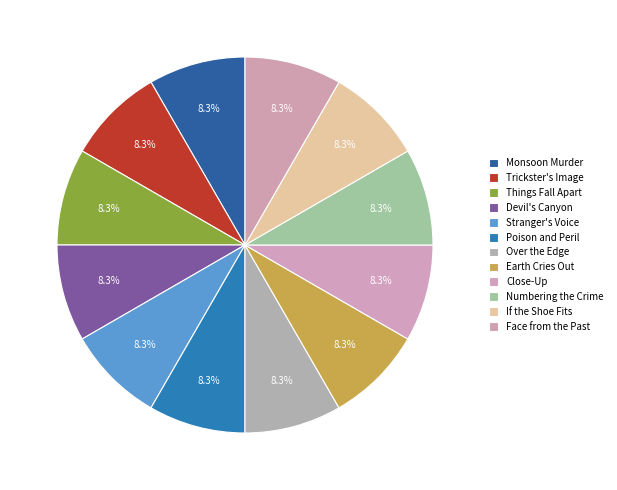

Is it true that Trickster's Image is 2% of the pie?

False